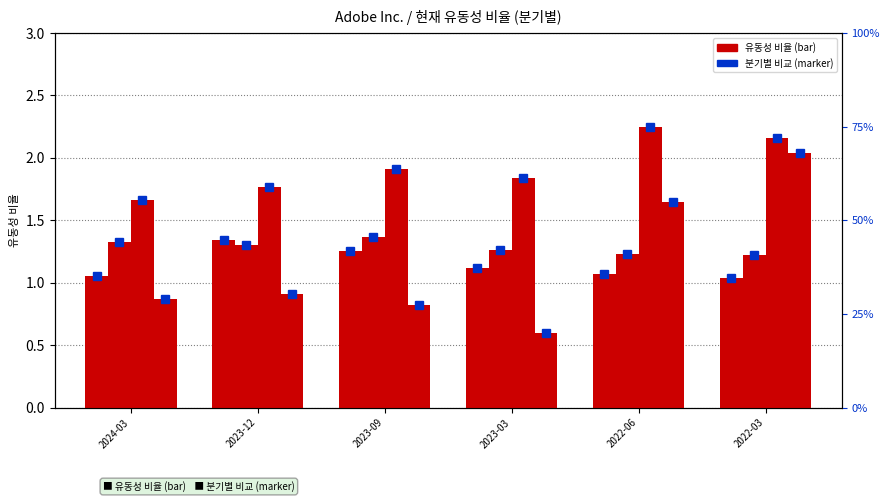

Is it true that Oracle Corp. equals 1.1 at 2023-09?

False